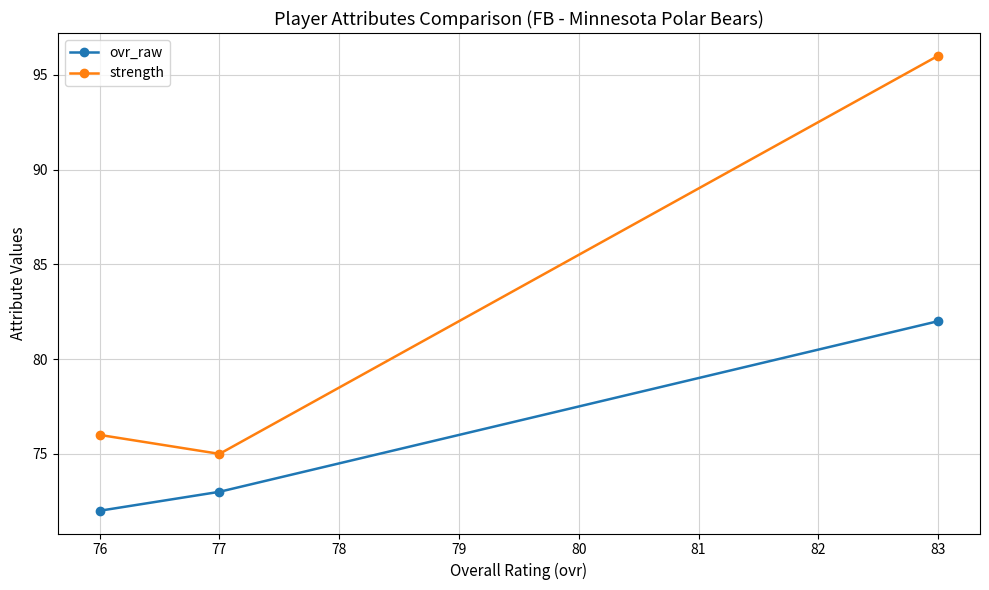

Is it true that ovr_raw equals 72 at 76?

True